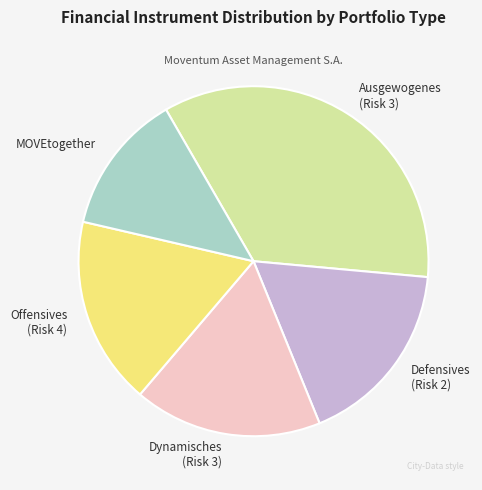

Does any single category account for the majority?

No